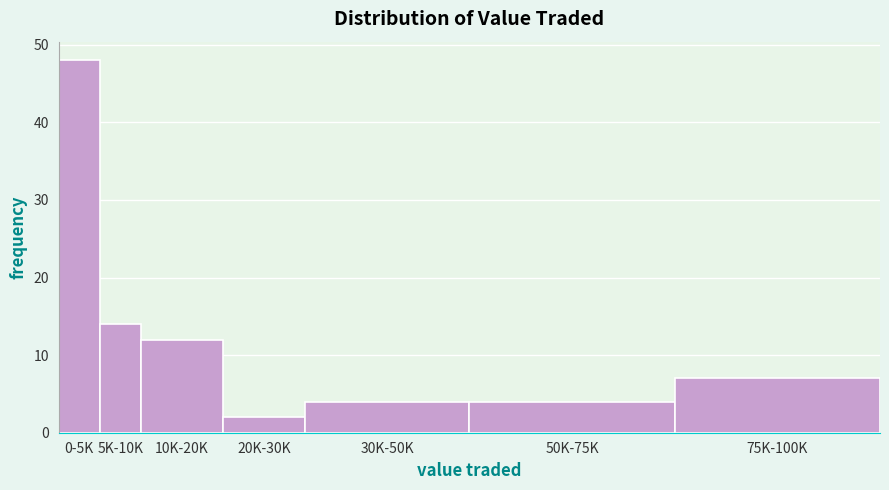

Reading left to right, list all the values displayed in this chart.

0-5K=48	5K-10K=14	10K-20K=12	20K-30K=2	30K-50K=4	50K-75K=4	75K-100K=7